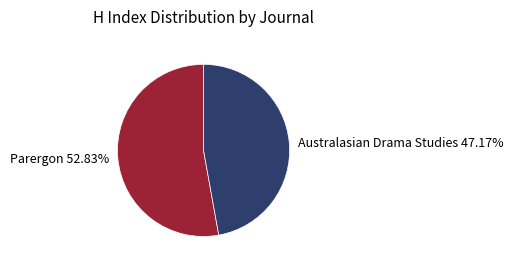

What percentage is the Australasian Drama Studies slice, to the nearest percent?

47%